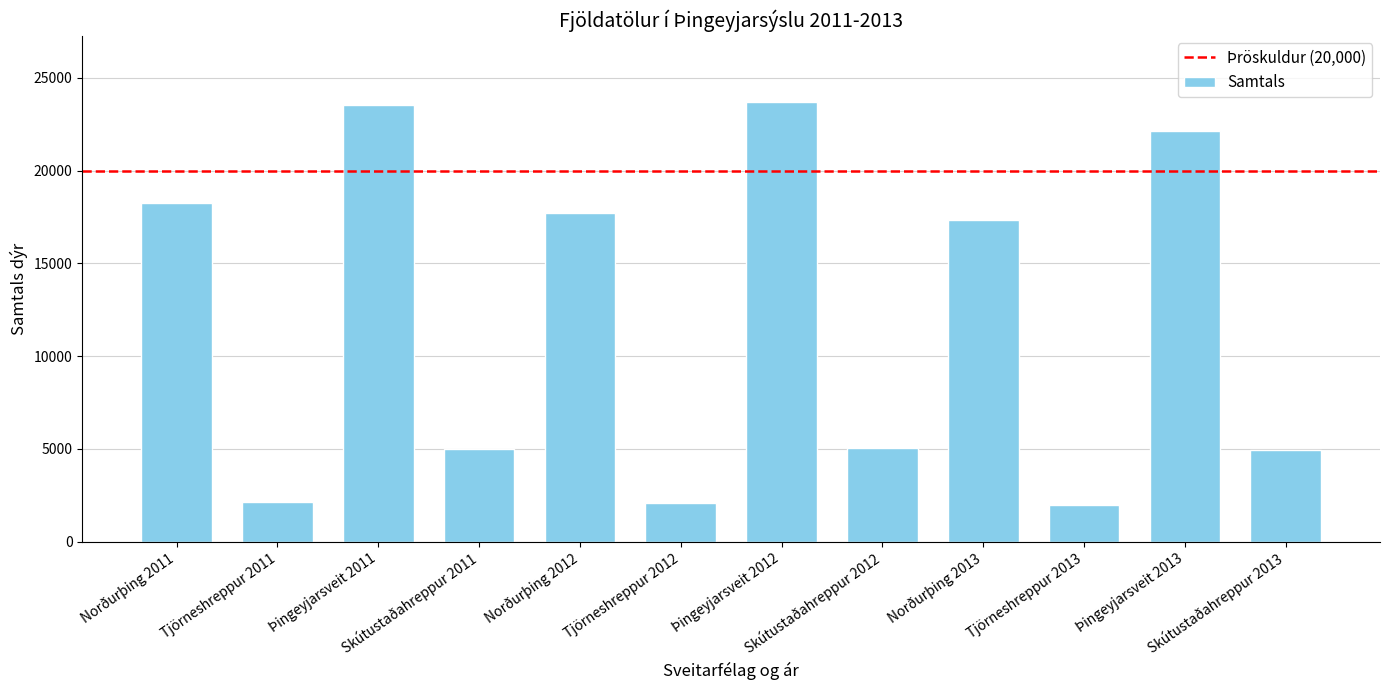

Between Tjörneshreppur 2013 and Þingeyjarsveit 2012, which is larger?

Þingeyjarsveit 2012